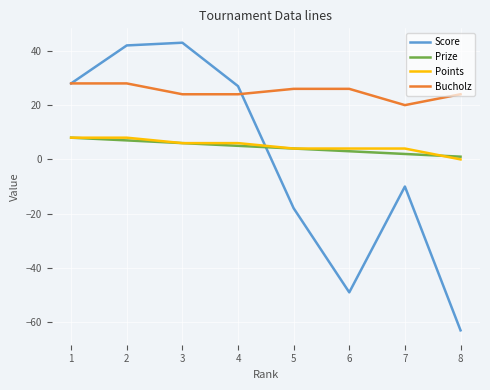

What is the difference between the maximum and minimum values in the Score series?

106